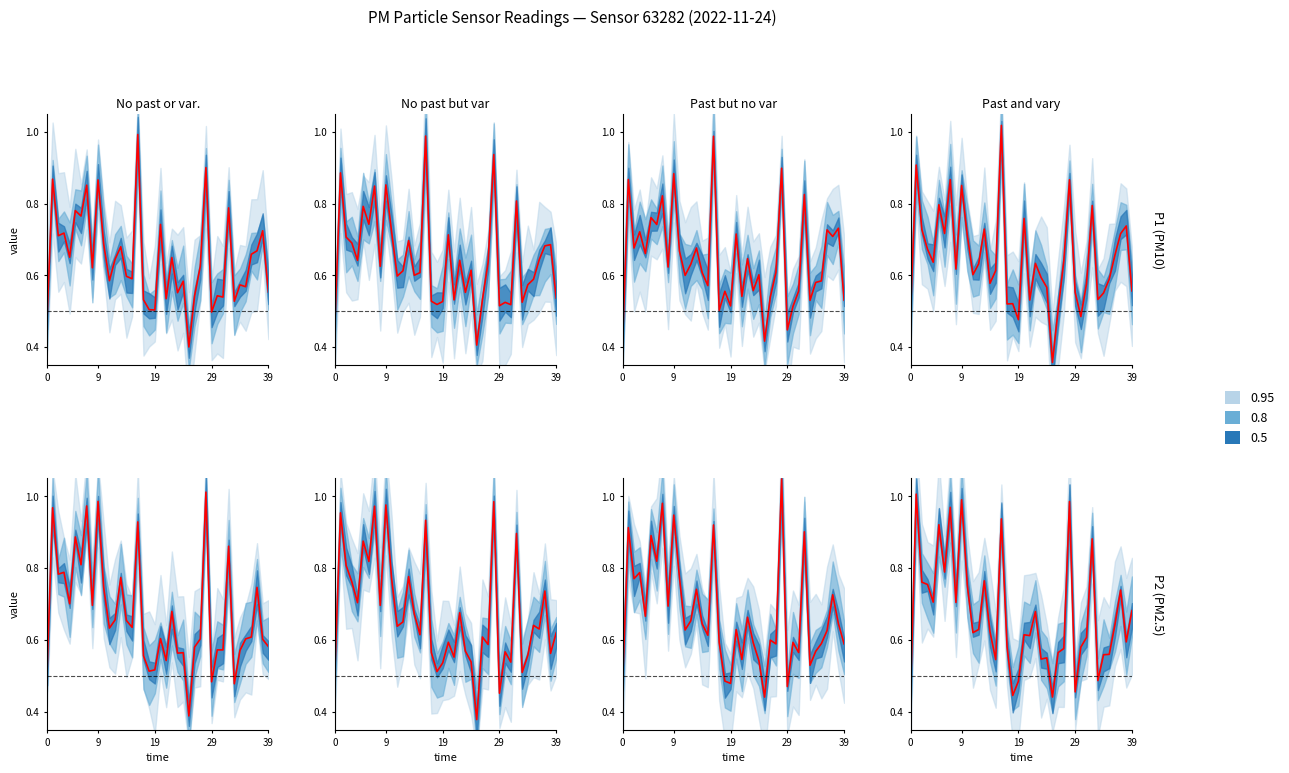

Rank the series at 29 from lowest to highest value.

P2, P1